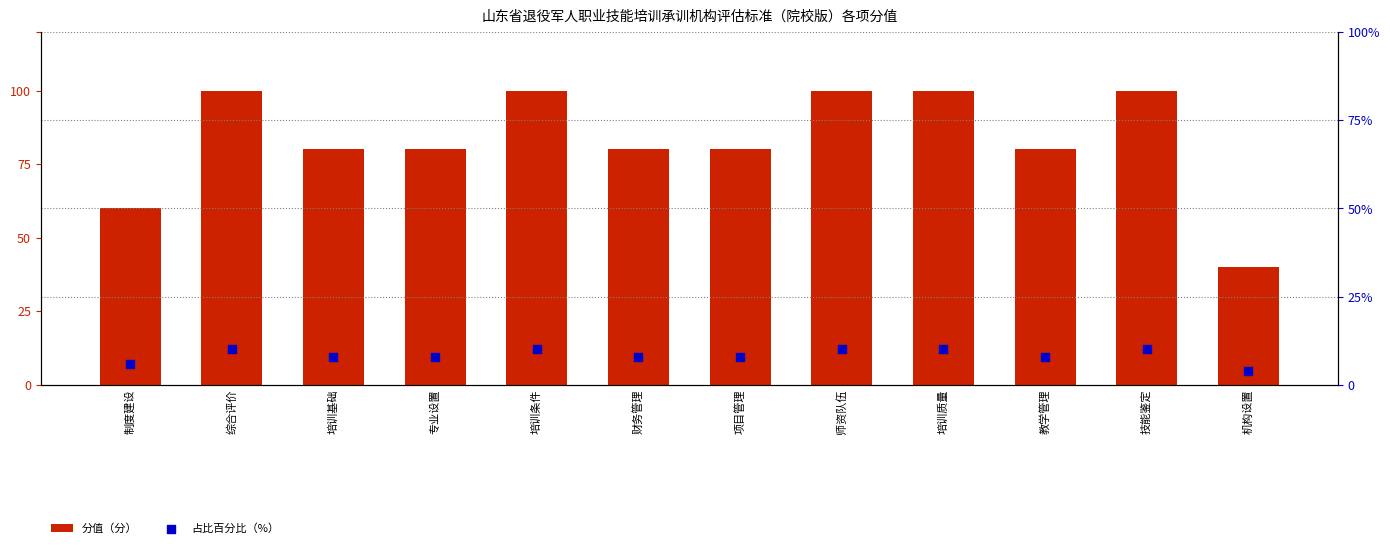

At which category is the sum across all series the highest?

综合评价